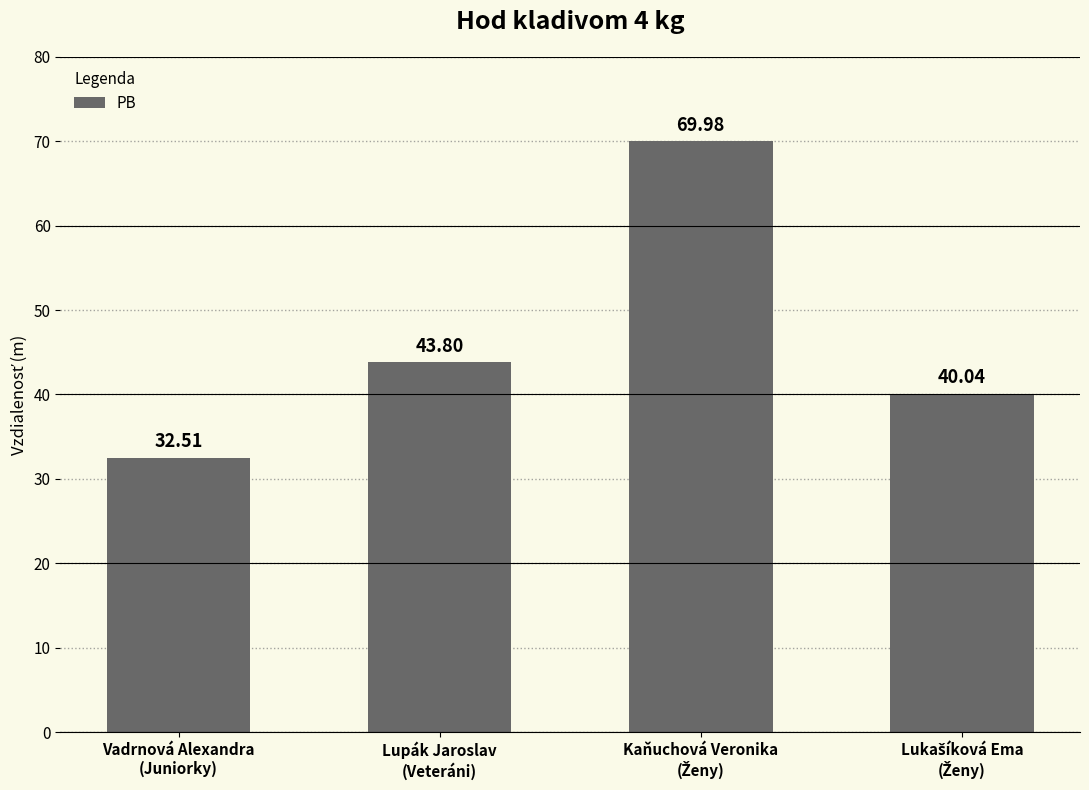

What is the difference between the maximum and minimum values?

37.5